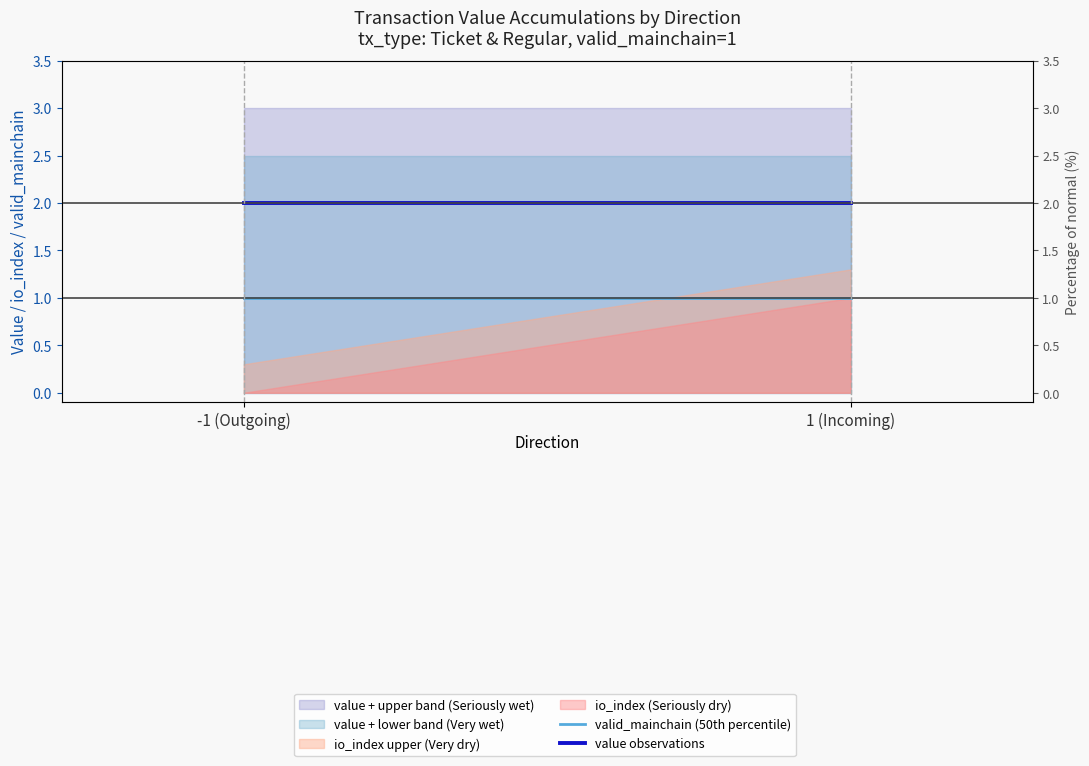

Which has a higher value, 1 (Incoming) or -1 (Outgoing)?

1 (Incoming)